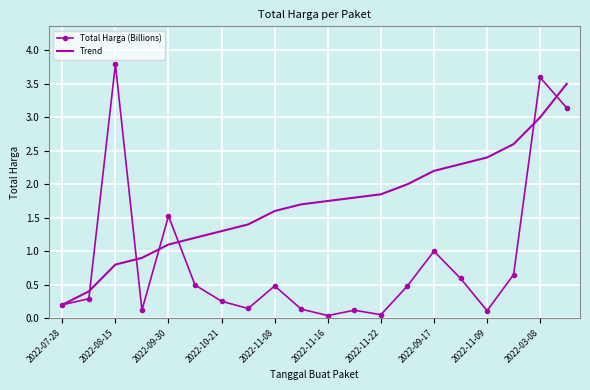

List the series in order of their overall mean, lowest first.

Total Harga (Billions), Trend